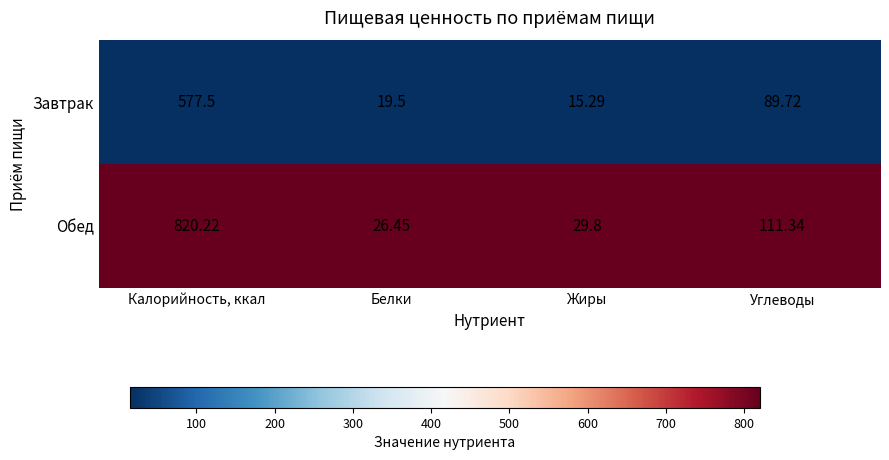

What is the greatest value displayed?

820.2